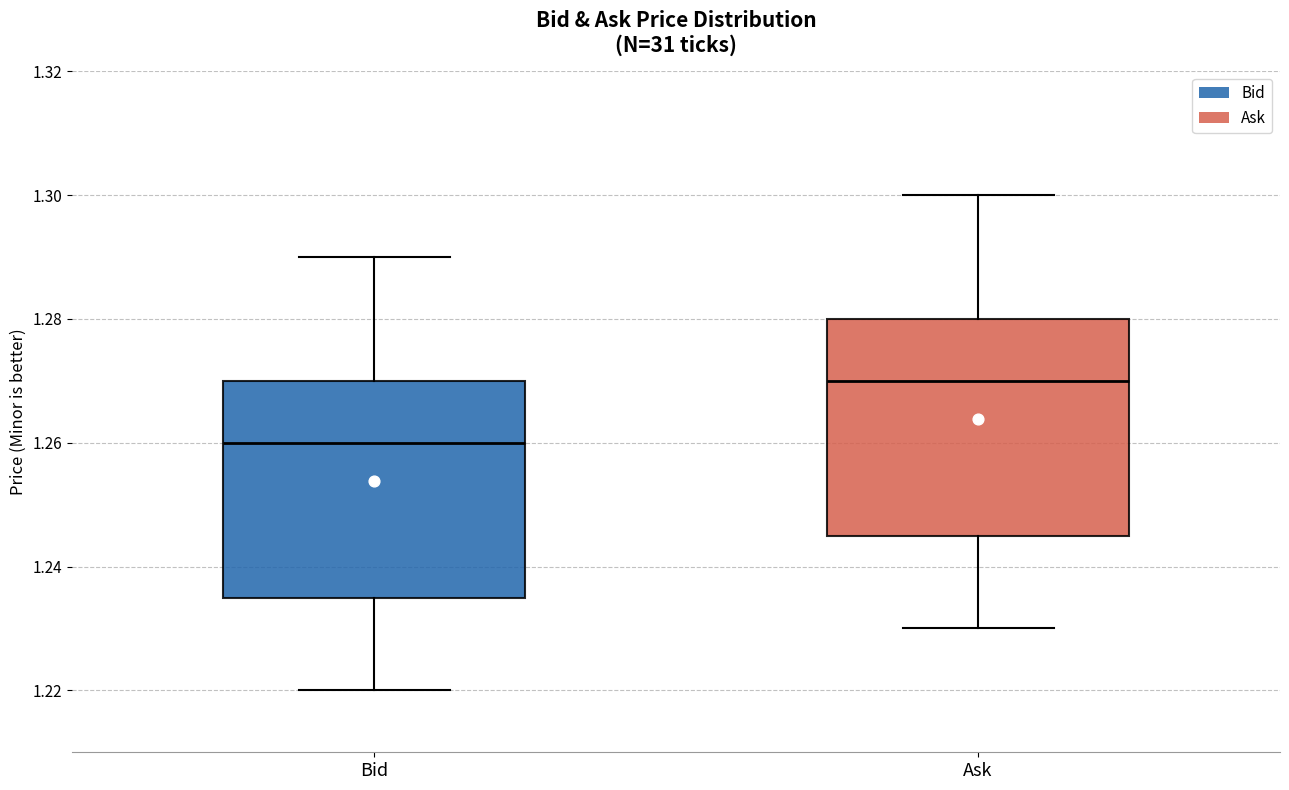

Which box's median line is the highest?

Ask